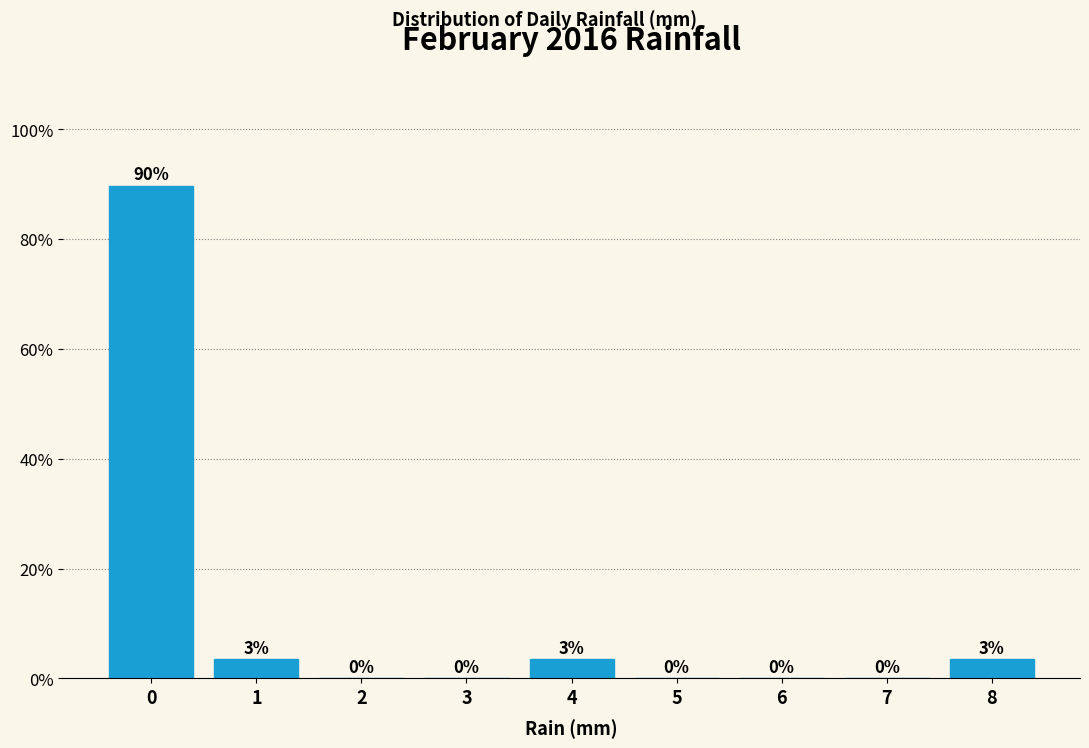

Between 4 and 7, which is larger?

4